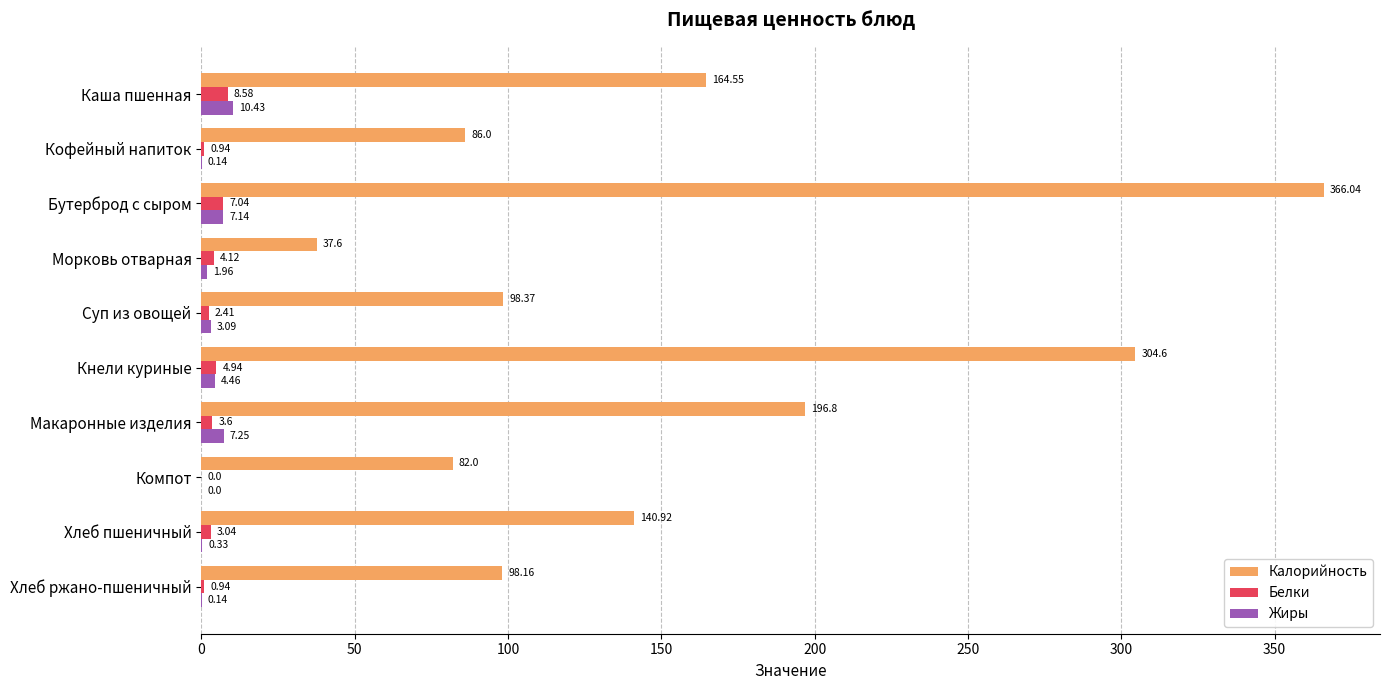

Where is Калорийность nearest to the value 201?

Макаронные изделия